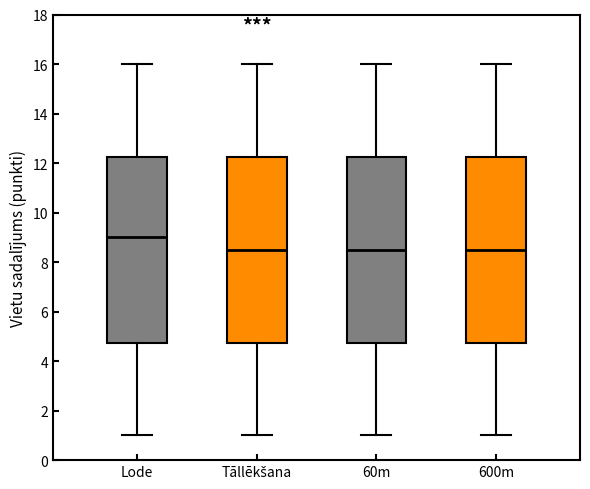

Where does the lower whisker of the box for Lode end on the y-axis? The values are not printed on the chart, so give them approximately, as read against the axis.

1.0